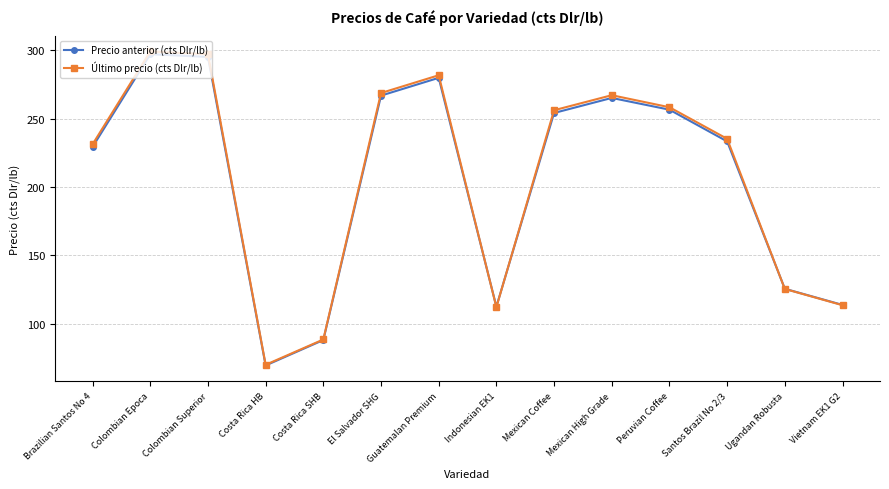

Is it true that Último precio (cts Dlr/lb) equals 377.2 at Guatemalan Premium?

False